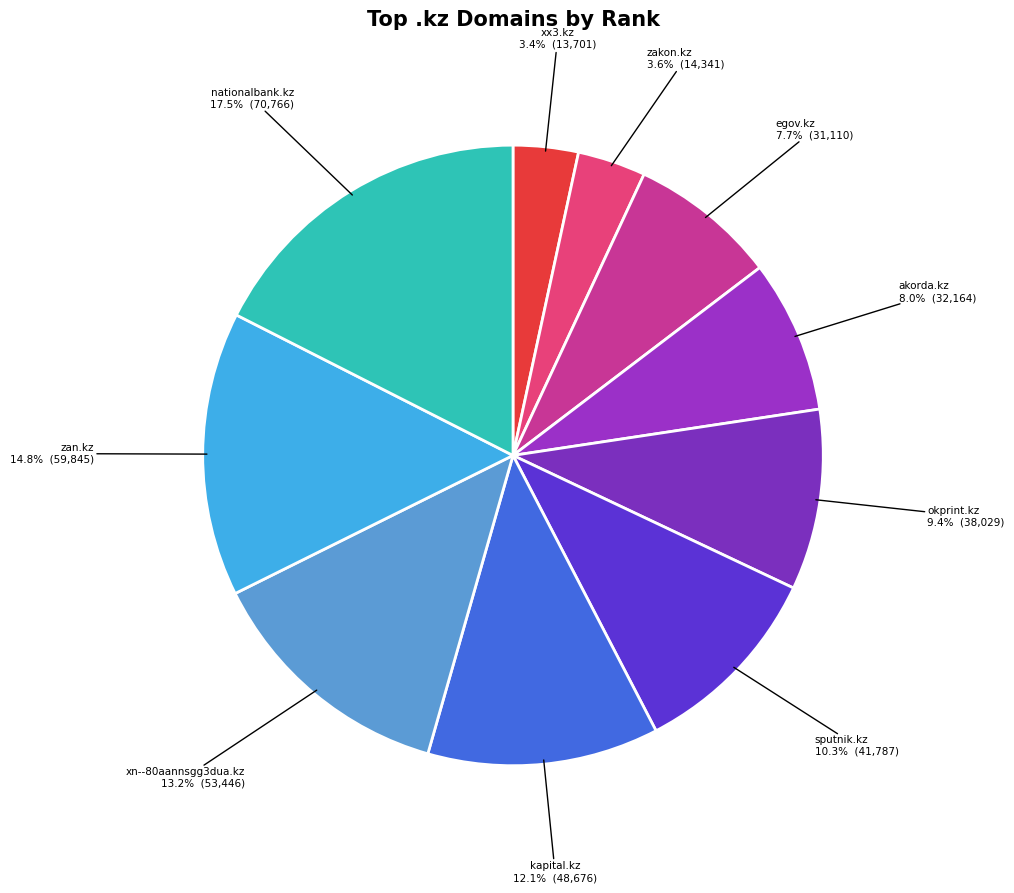

Is there any slice that represents more than half of the pie?

No